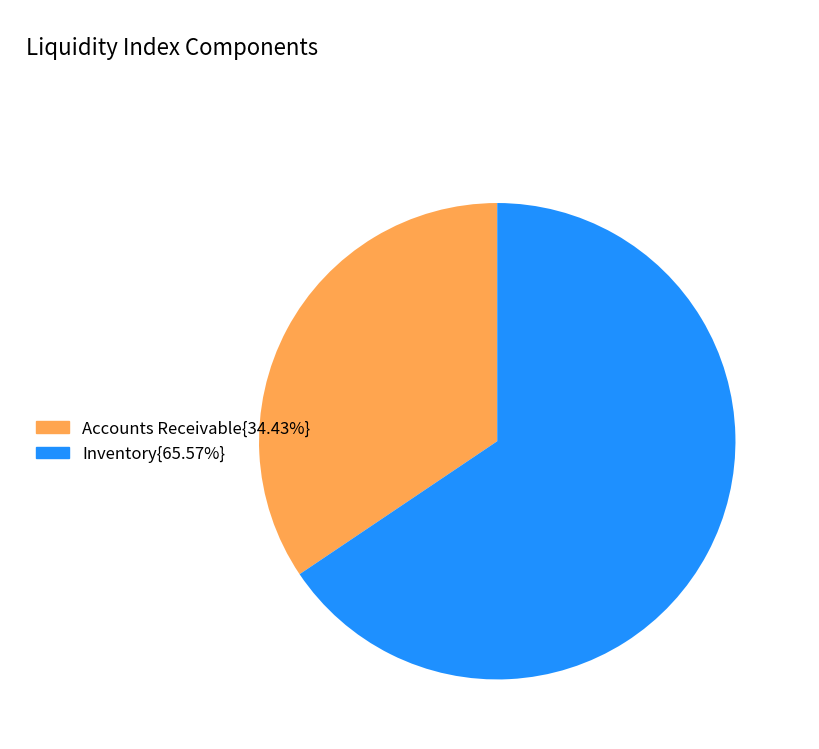

What is the ratio of the value at Inventory{65.57%} to the value at Accounts Receivable{34.43%}?

1.9